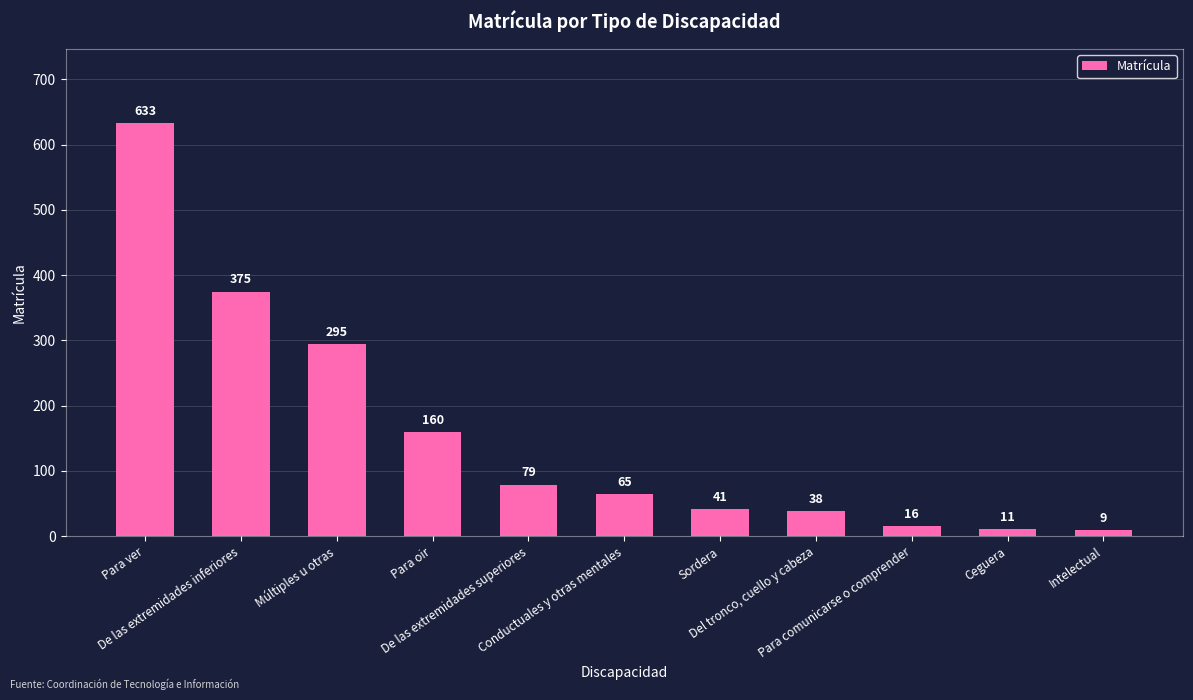

Rank the categories by value from highest to lowest.

Para ver, De las extremidades inferiores, Múltiples u otras, Para oir, De las extremidades superiores, Conductuales y otras mentales, Sordera, Del tronco, cuello y cabeza, Para comunicarse o comprender, Ceguera, Intelectual